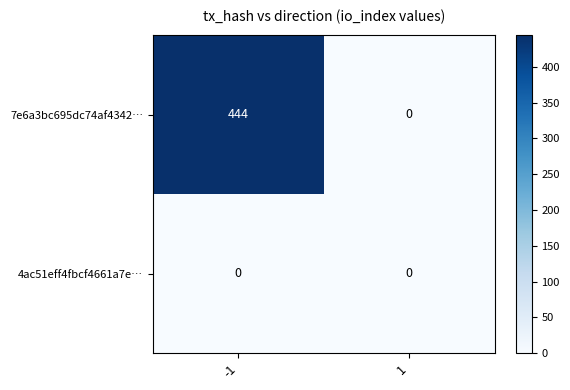

At -1, list the series in order from largest to smallest.

7e6a3bc695dc74af4342…, 4ac51eff4fbcf4661a7e…